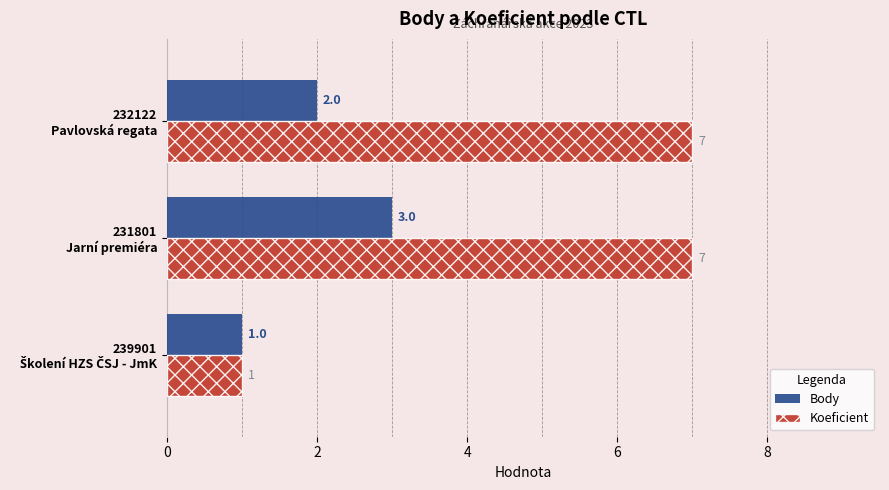

Which series has the widest spread of values?

Koeficient